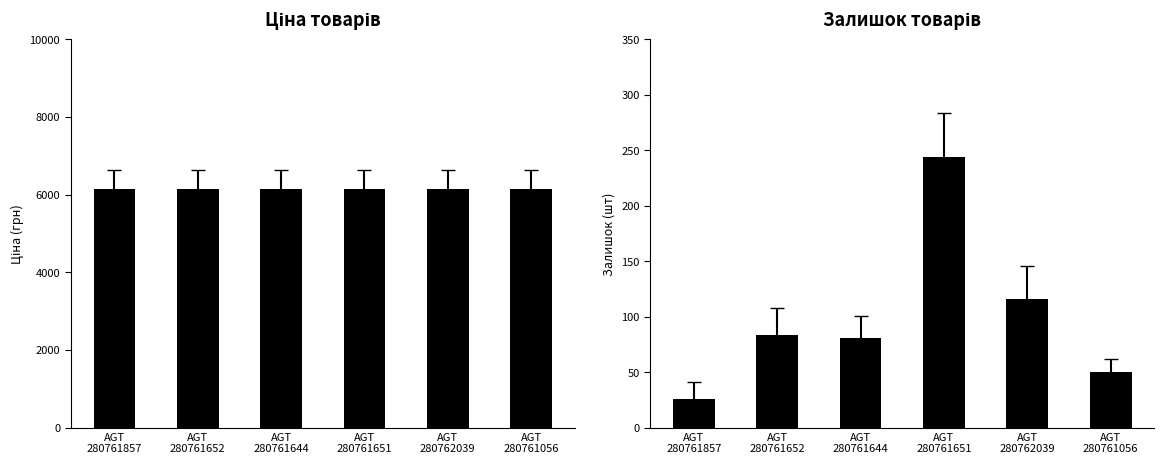

What is the sum of the Залишок values at AGT
280761056 and AGT
280761644?

131.0